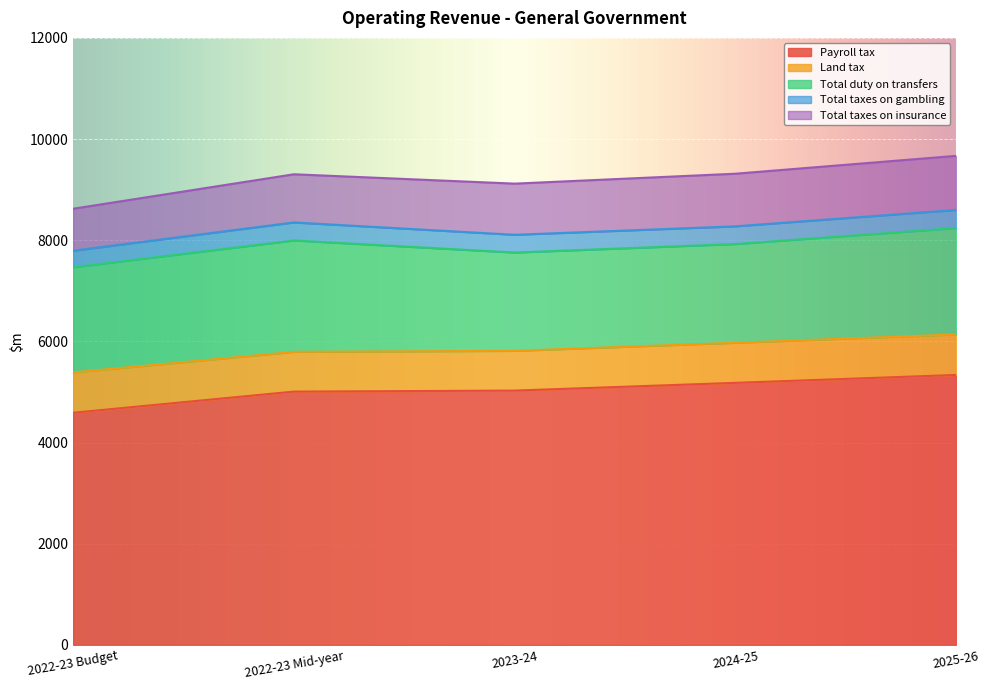

What is the label of the 4th point from the left?

2024-25